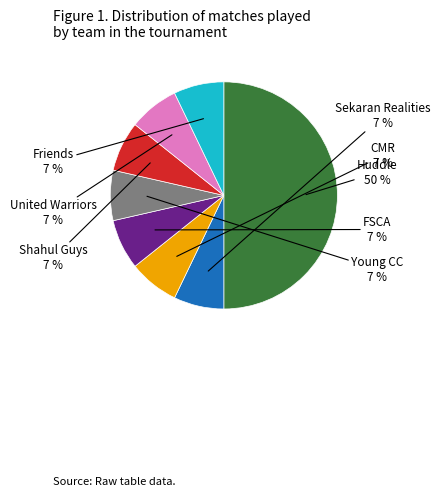

Do Sekaran Realities and CMR together represent more than half of the pie?

No